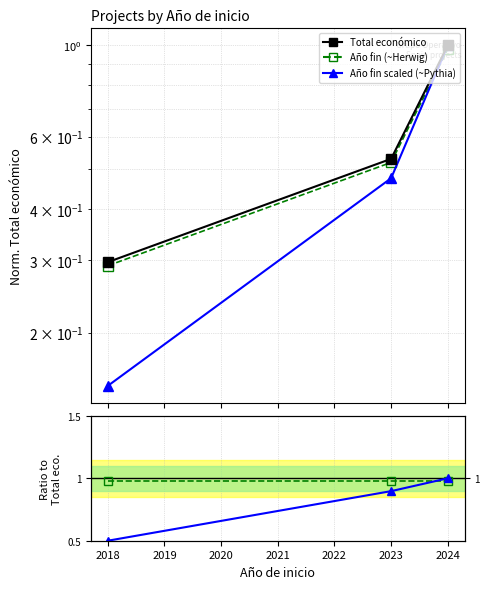

Reading left to right, list all the values displayed in this chart.

Total económico (norm.): 0.3	0.5	1.0
Ano fin (norm. ~Herwig): 0.3	0.5	1.0
Año fin (scaled ~Pythia): 0.1	0.5	1.0
Herwig ratio: 1.0	1.0	1.0
Pythia ratio: 0.5	0.9	1.0